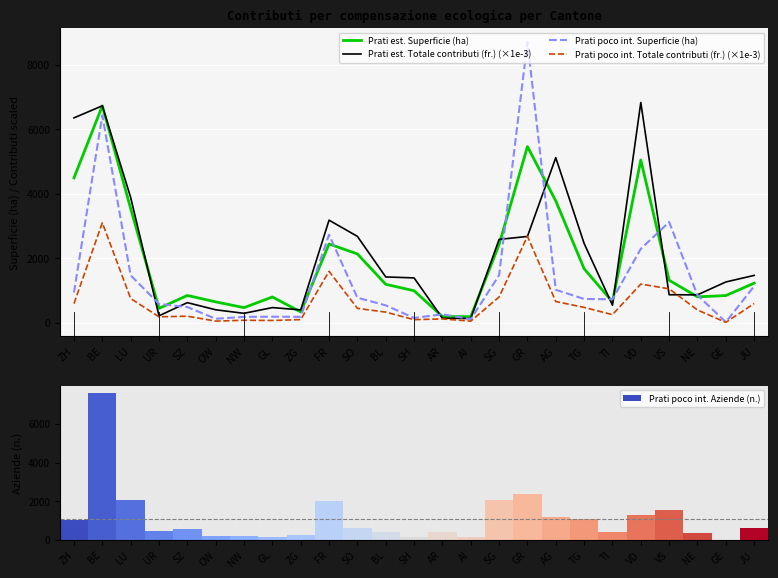

Rank the series at LU from highest to lowest value.

Prati est. Totale contributi (fr.) (×1e-3), Prati est. Superficie (ha), Prati poco int. Aziende (n.), Prati poco int. Superficie (ha), Prati poco int. Totale contributi (fr.) (×1e-3)